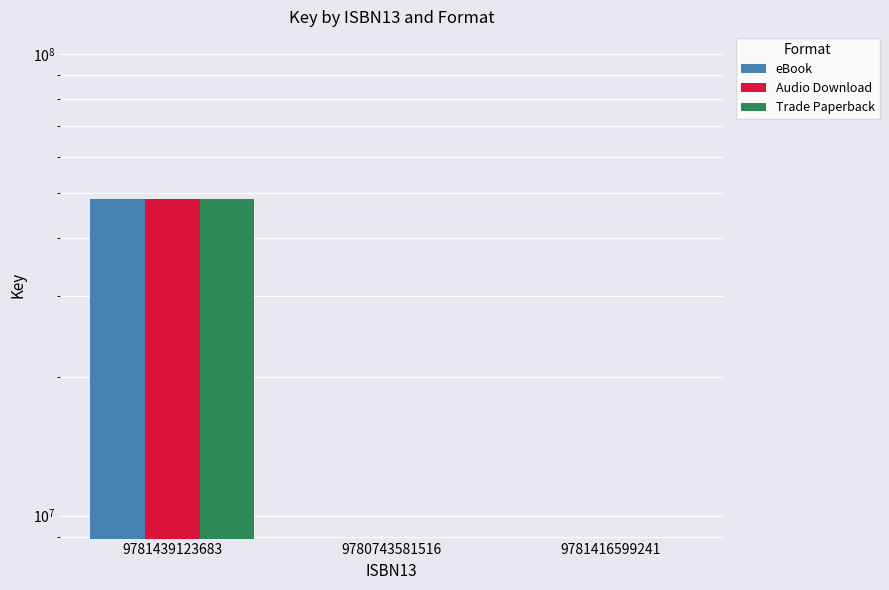

Which series has the largest range (max minus min)?

eBook